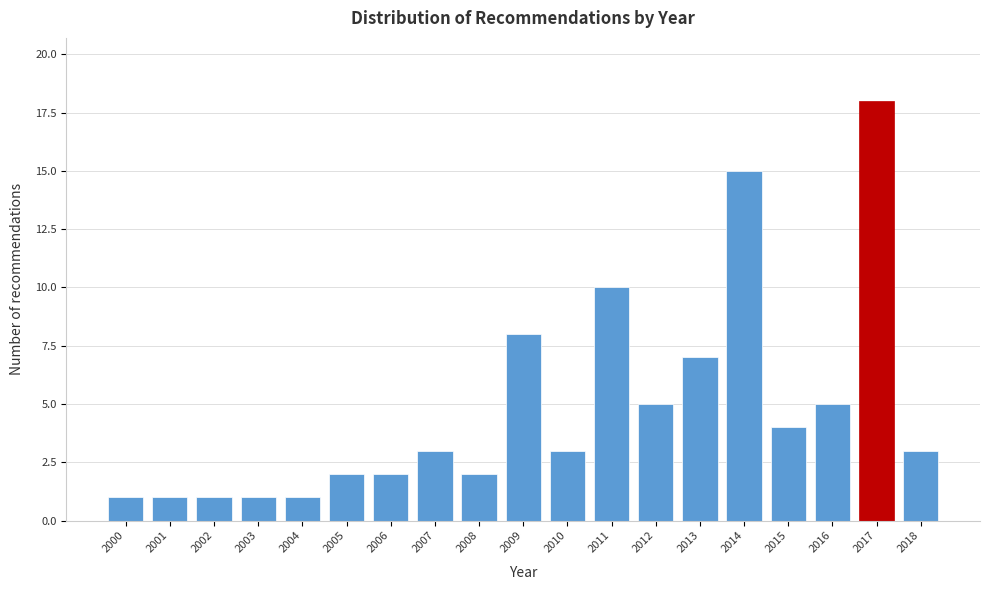

Reading right to left, what are all the values shown in this chart?

3	18	5	4	15	7	5	10	3	8	2	3	2	2	1	1	1	1	1